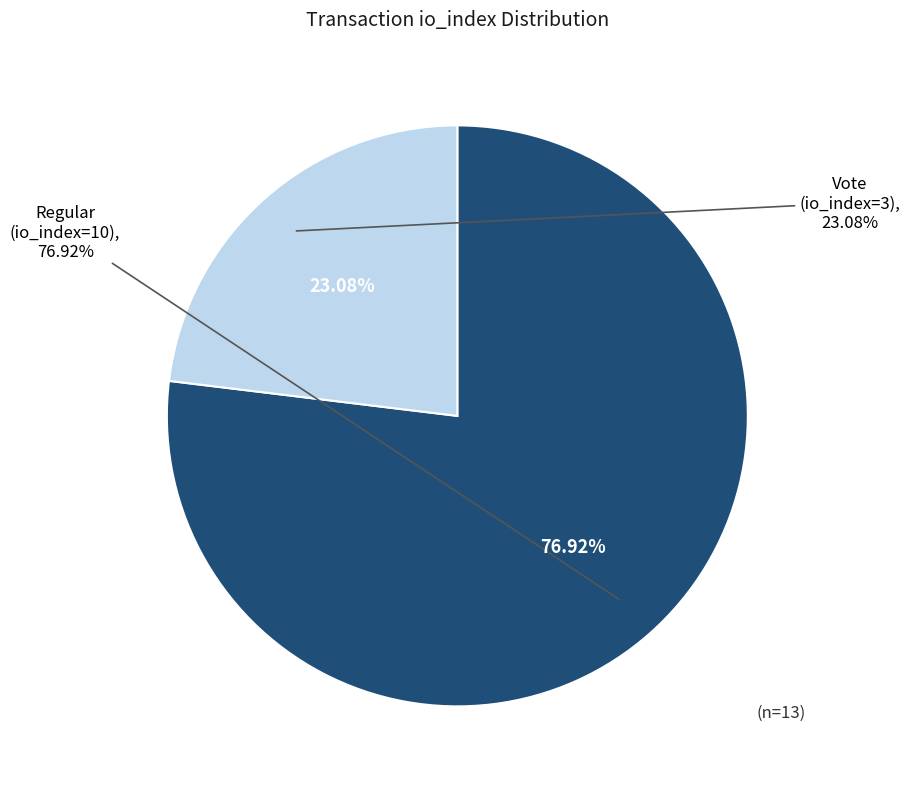

To the nearest percent, what portion does Vote (io_index=3) represent?

23%